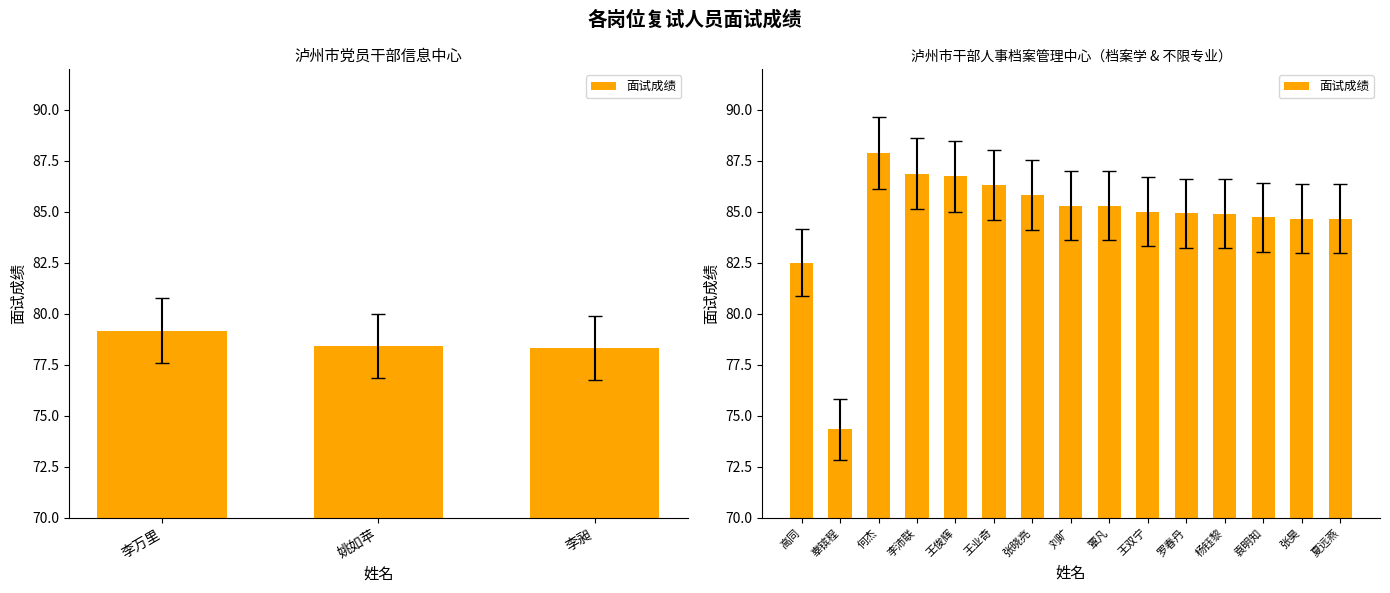

What is the smallest value displayed?

74.3